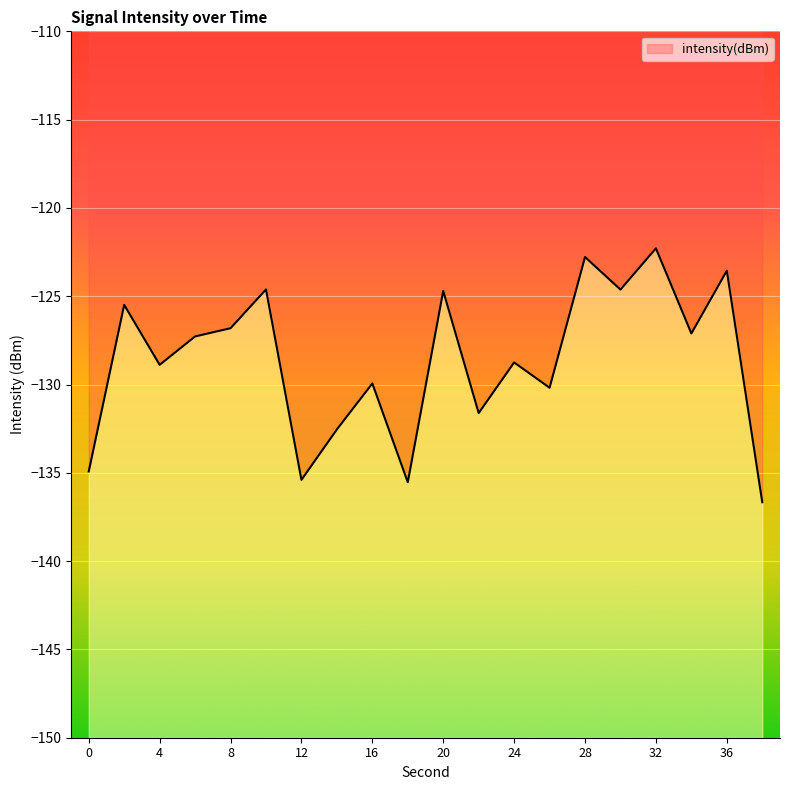

At which category does the data reach its first local peak?

2